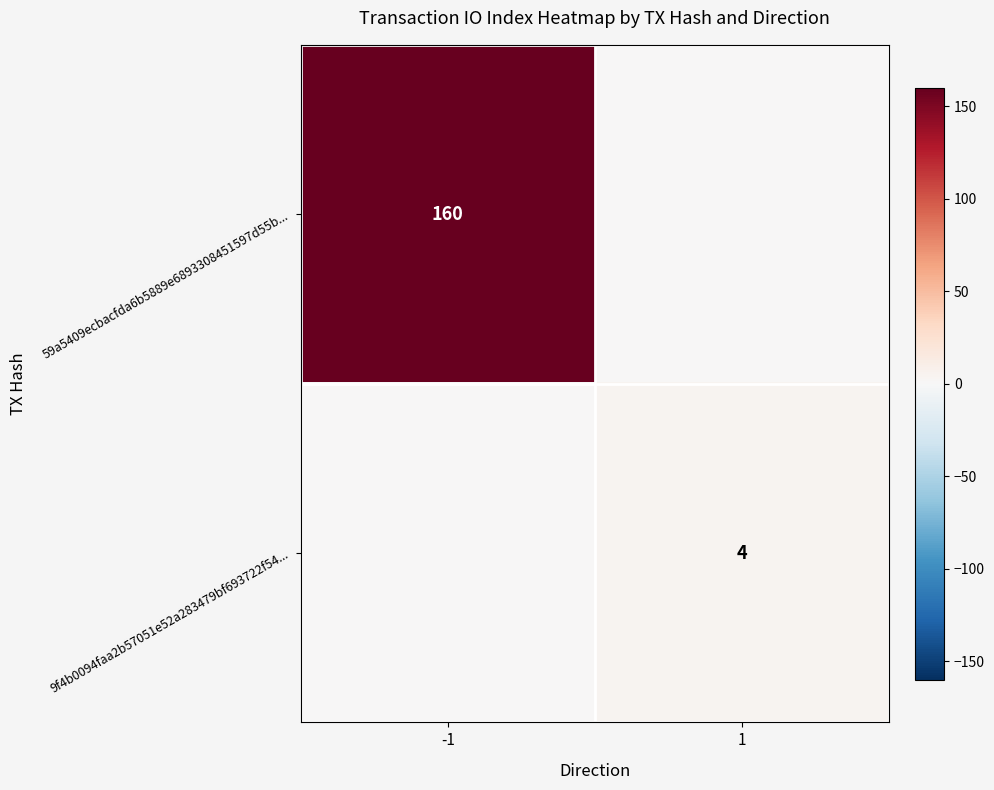

What is the difference between the 59a5409ecbacfda6b5889e6893308451597d55b... values at 1 and -1?

160